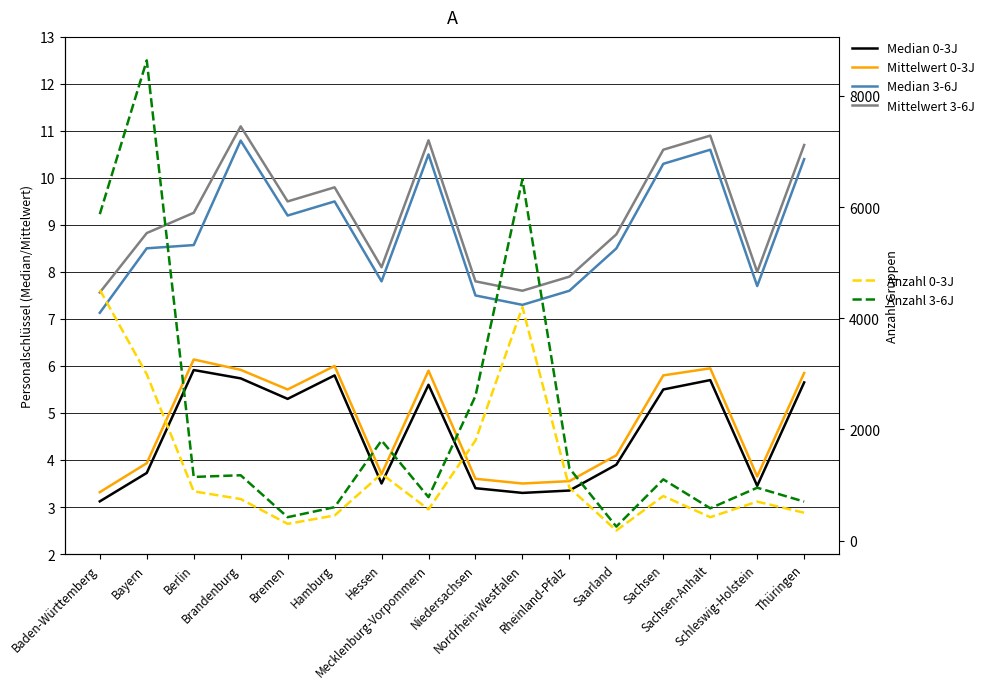

Which series has the largest total across all categories?

Anzahl 3-6J